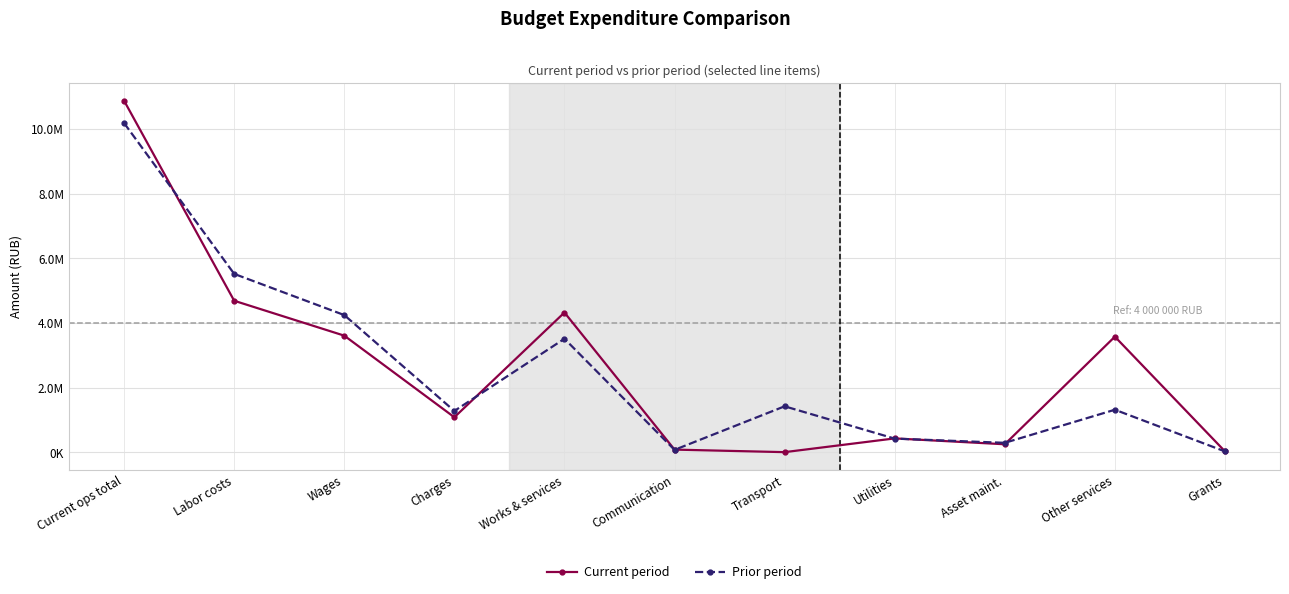

What is the sum of all Prior period values?

28259133.7